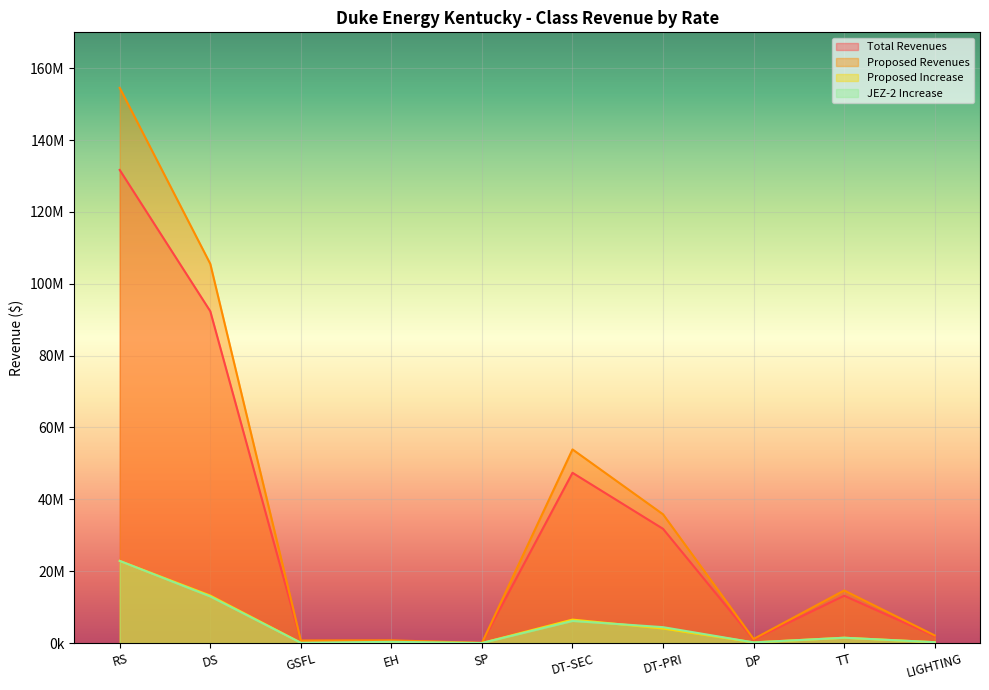

What is the sum of all Proposed Revenues values?

369125516